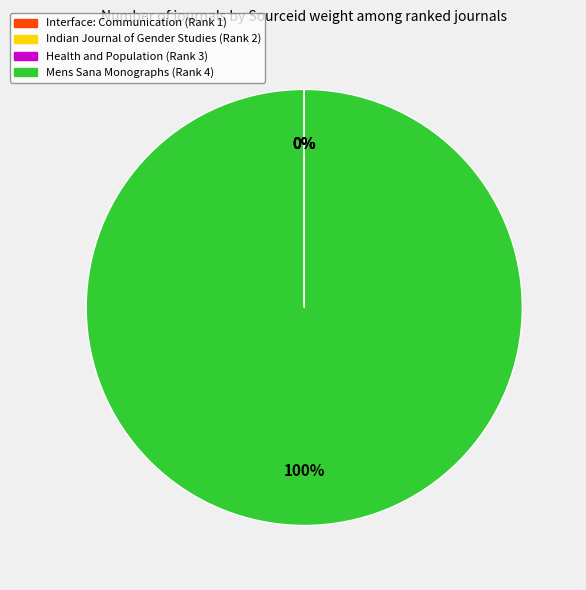

To the nearest percent, what is the average slice percentage?

25%